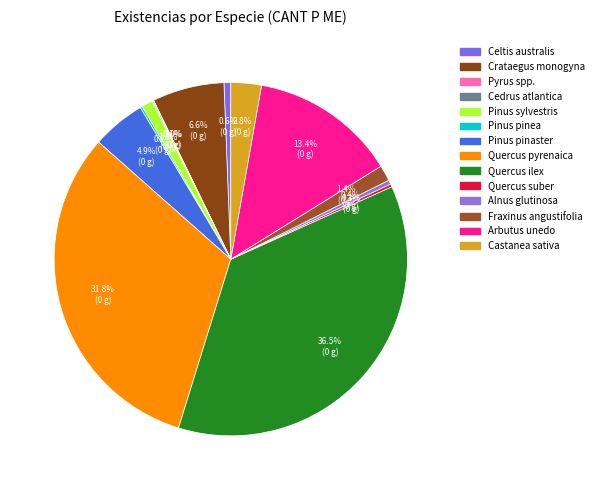

Rank the categories by value from highest to lowest.

Quercus ilex, Quercus pyrenaica, Arbutus unedo, Crataegus monogyna, Pinus pinaster, Castanea sativa, Fraxinus angustifolia, Pinus sylvestris, Celtis australis, Alnus glutinosa, Quercus suber, Pinus pinea, Cedrus atlantica, Pyrus spp.